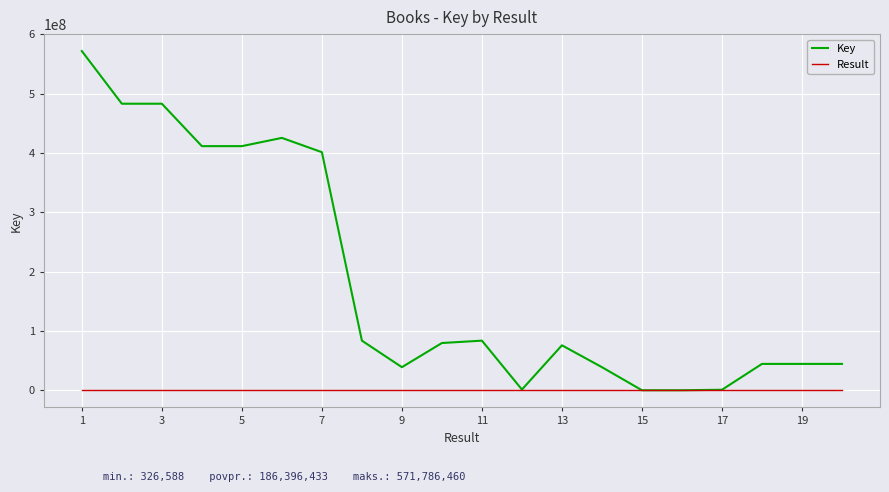

Which series has the largest total across all categories?

Key